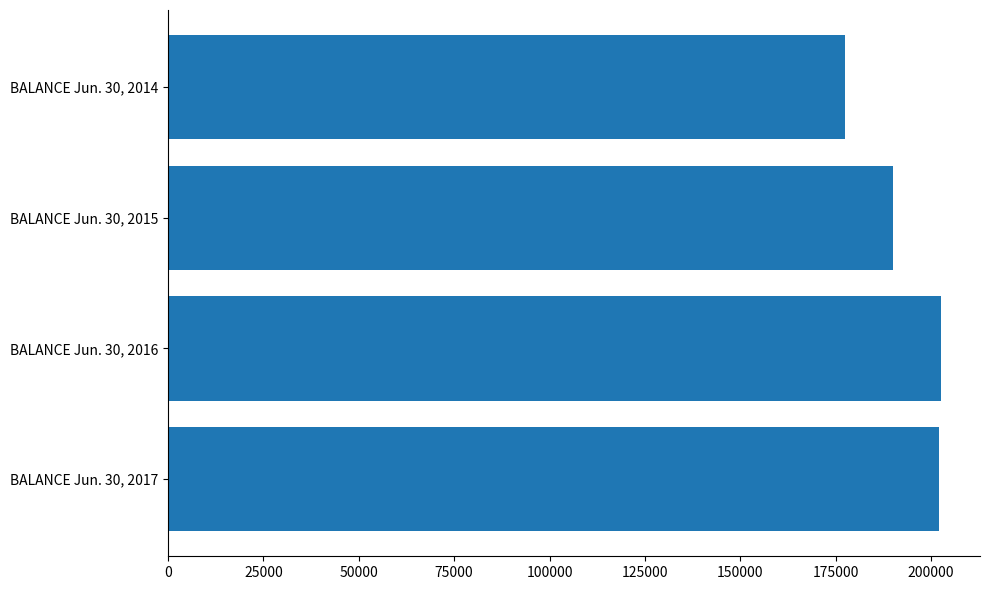

What value does the data have at BALANCE Jun. 30, 2014, to the nearest 50?

177400